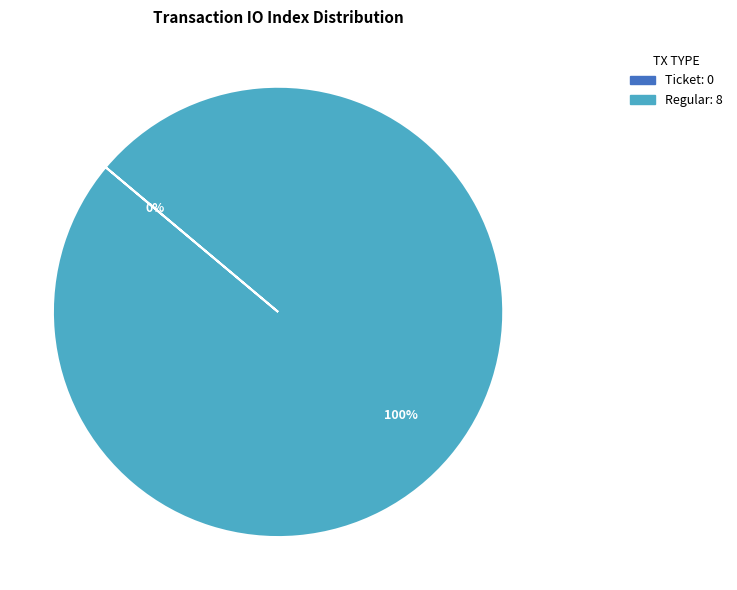

Does Ticket represent more than half of the total?

No